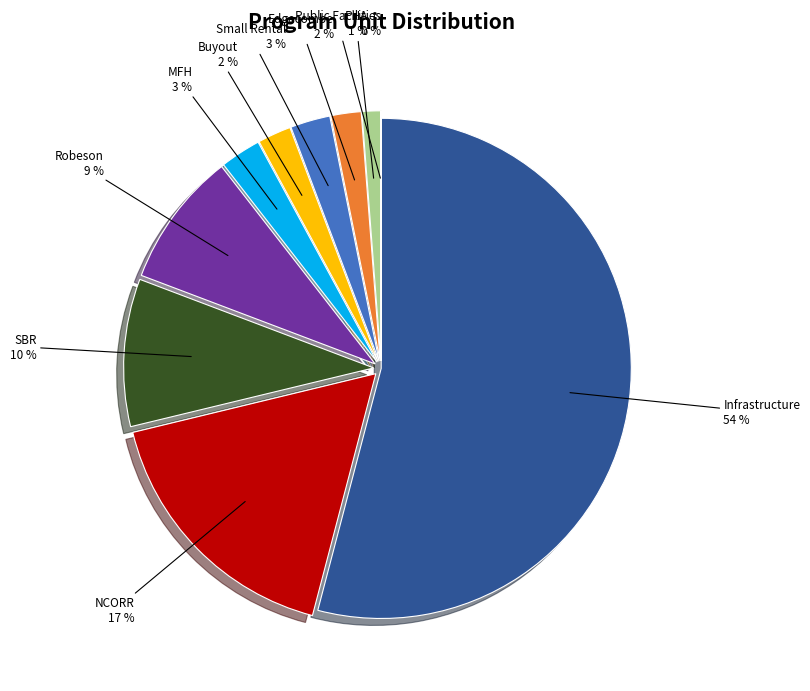

To the nearest percent, what is the average slice percentage?

10%